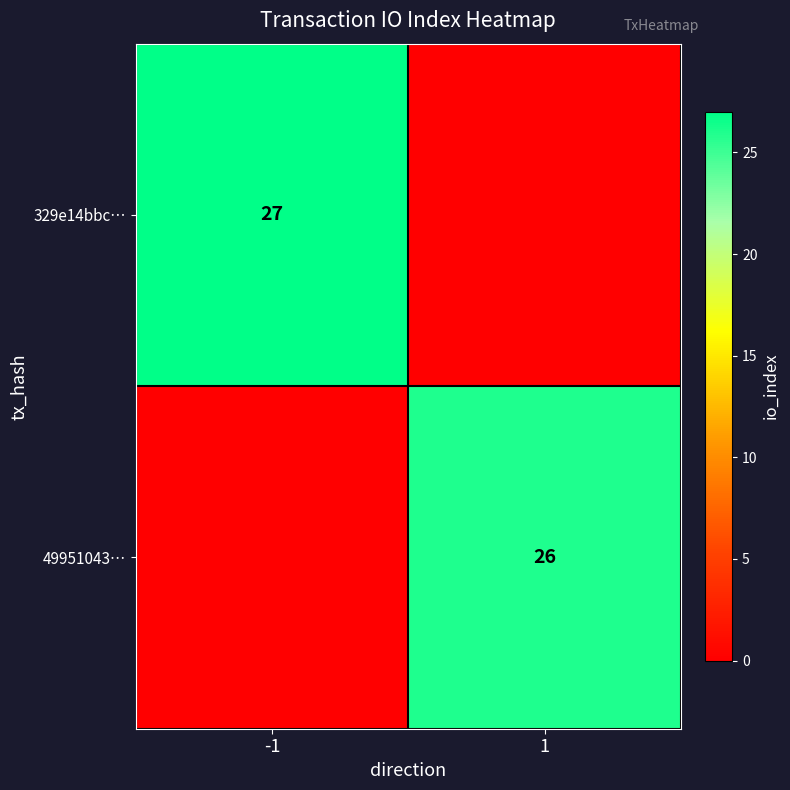

The value of 49951043… at 1 is 14. True or false?

False